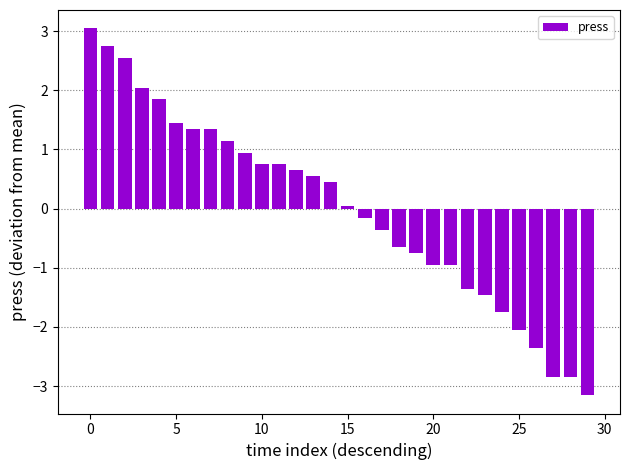

What is the difference between the maximum and second lowest values?

5.9